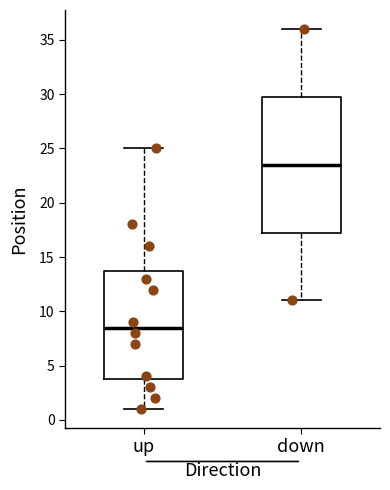

Where is the lower edge of the box for up on the y-axis? The values are not printed on the chart, so give them approximately, as read against the axis.

4.0